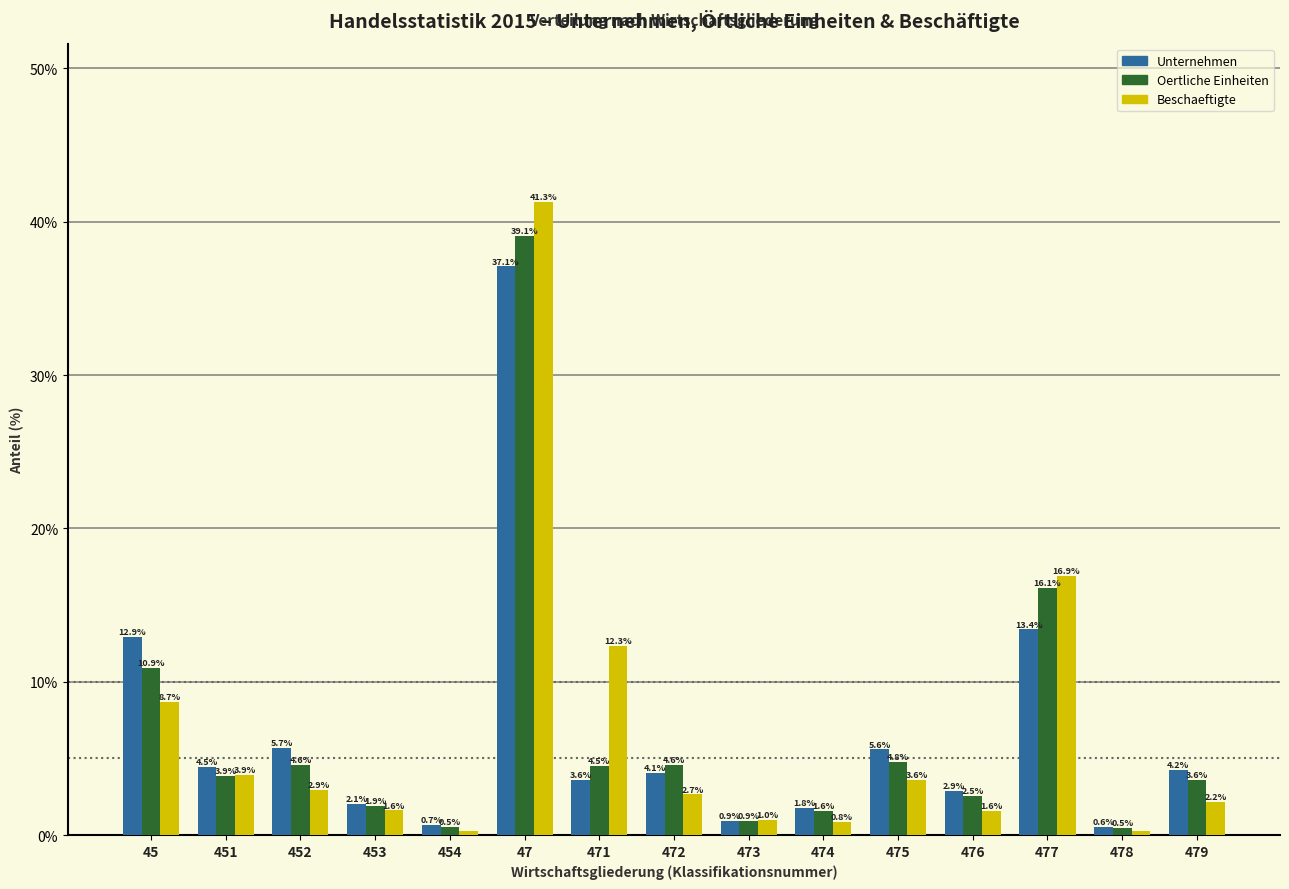

What value does the Unternehmen series have at 474?

1.8